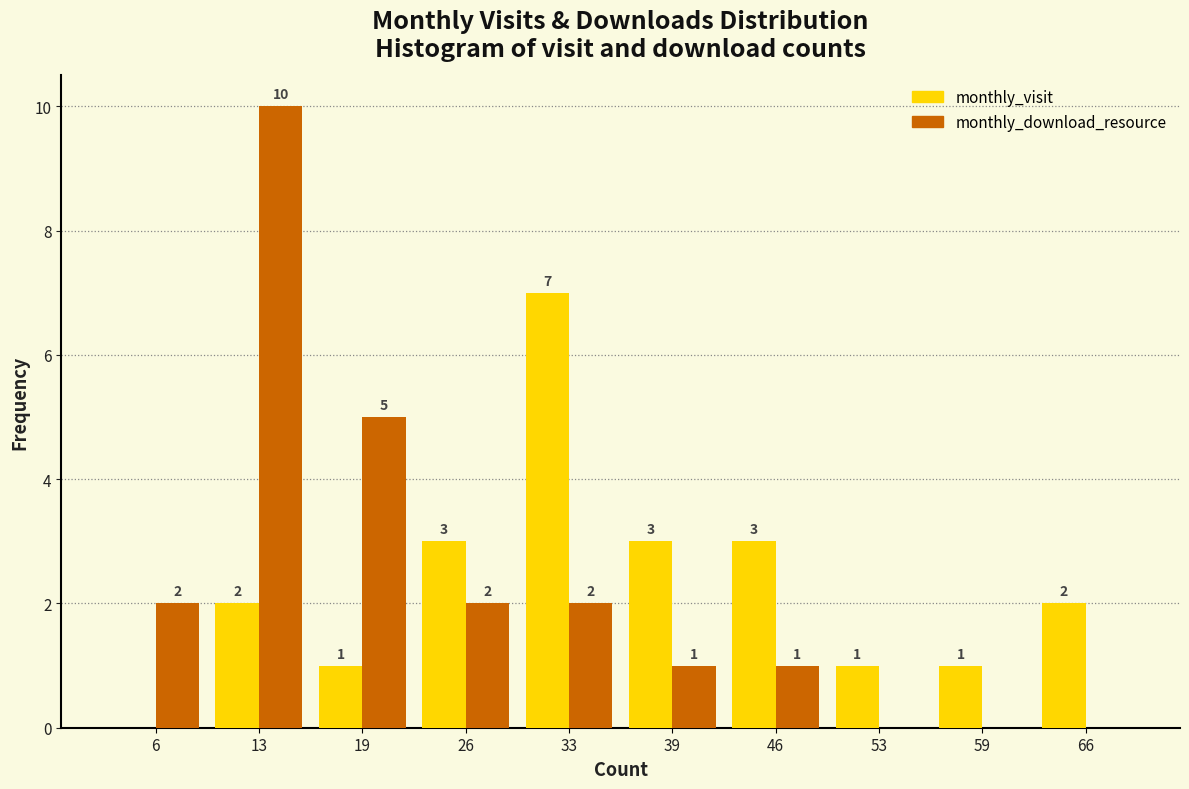

Reading left to right, extract all data points from this chart.

monthly_visit: 6=0	13=2	19=1	26=3	33=7	39=3	46=3	53=1	59=1	66=2
monthly_download_resource: 6=2	13=10	19=5	26=2	33=2	39=1	46=1	53=0	59=0	66=0